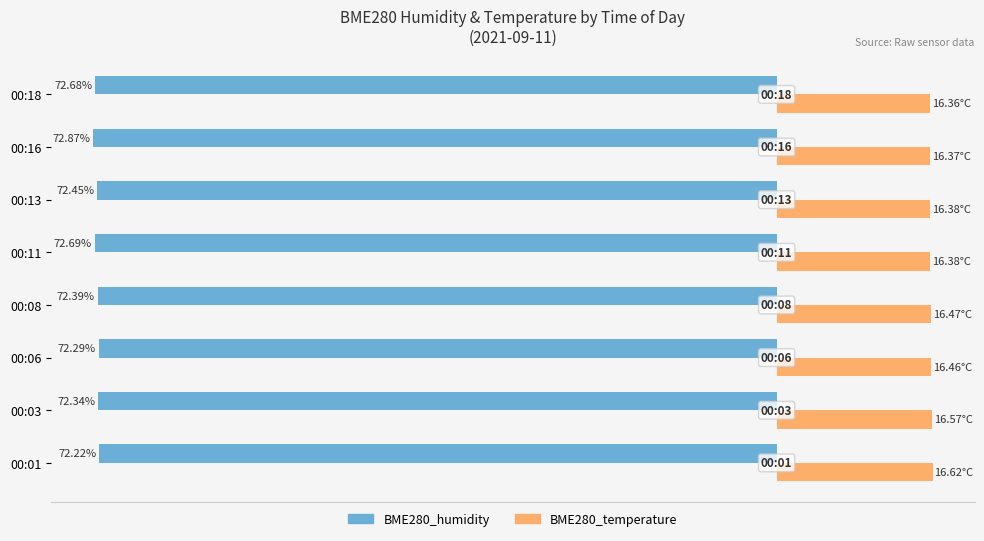

What are all the series names shown in the legend?

BME280_humidity, BME280_temperature